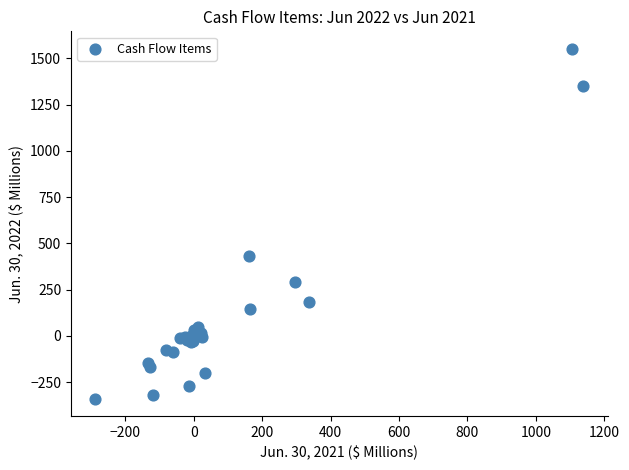

What Y value in the scatter plot is closest to 606?

434